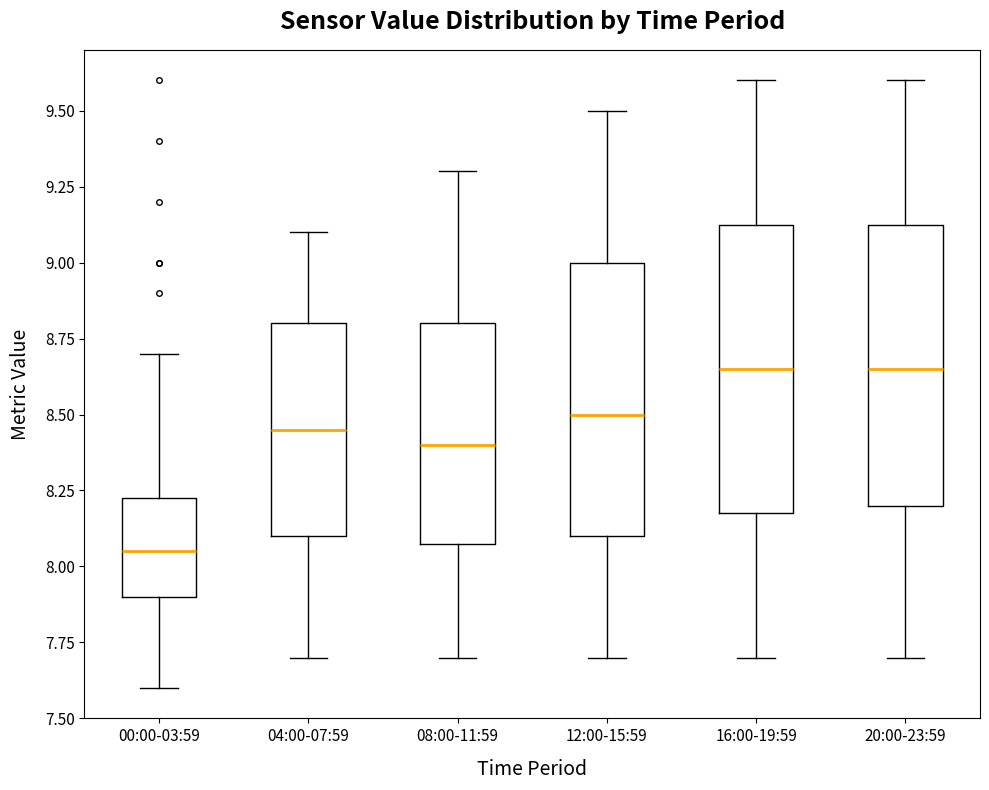

Reading left to right, read every box against the y-axis: the position of its median line, the range the box covers, and the ends of its whiskers. The values are not printed on the chart, so give them approximately, as read against the axis.

00:00-03:59: median 8.05, box 7.90 to 8.25, whiskers 7.60 to 8.70
04:00-07:59: median 8.45, box 8.10 to 8.80, whiskers 7.70 to 9.10
08:00-11:59: median 8.40, box 8.10 to 8.80, whiskers 7.70 to 9.30
12:00-15:59: median 8.50, box 8.10 to 9.00, whiskers 7.70 to 9.50
16:00-19:59: median 8.65, box 8.20 to 9.15, whiskers 7.70 to 9.60
20:00-23:59: median 8.65, box 8.20 to 9.15, whiskers 7.70 to 9.60